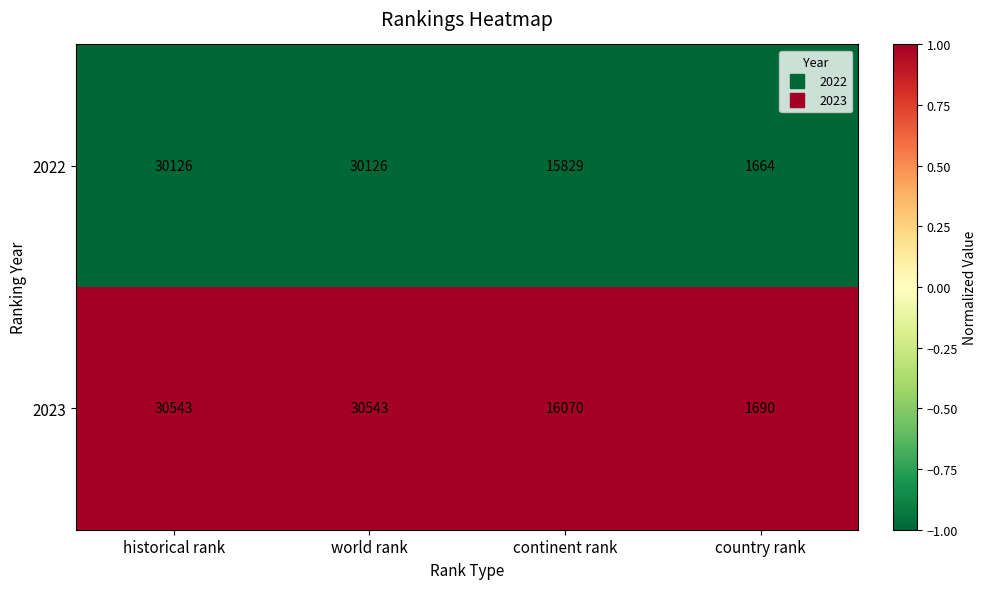

Which series has the largest range (max minus min)?

2023